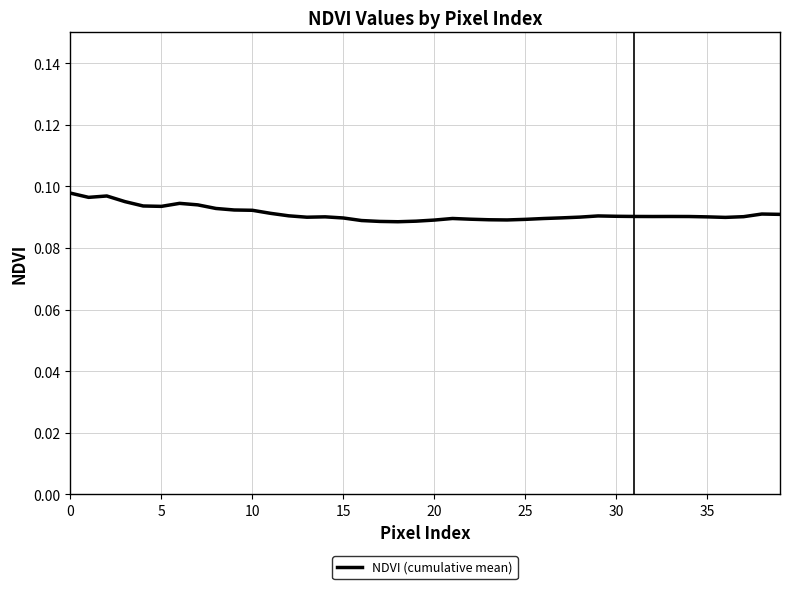

How many values are between 0 and 1?

40